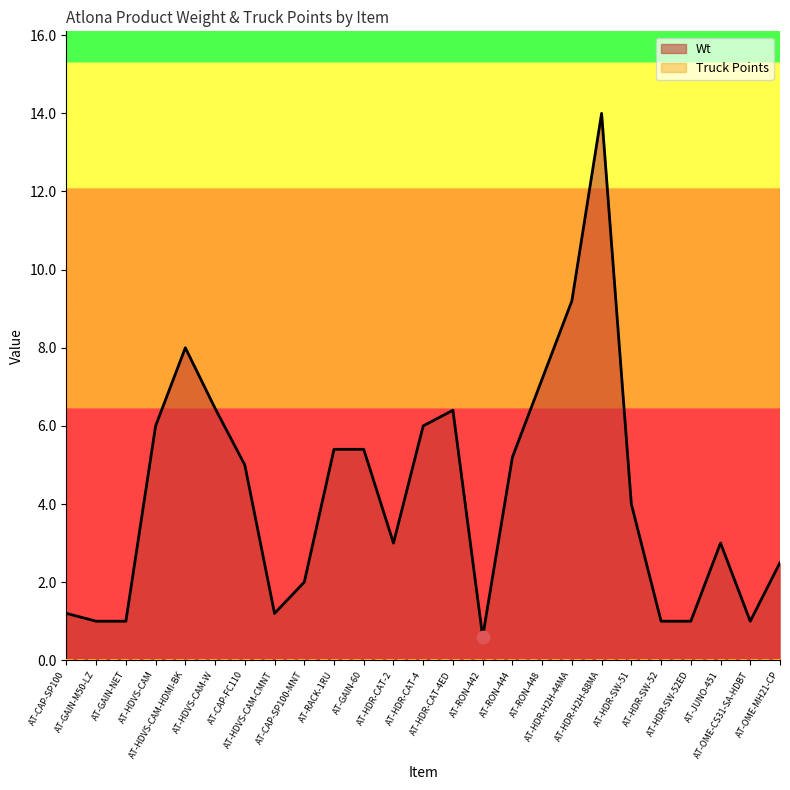

Which series has the largest Y range (max minus min)?

Wt